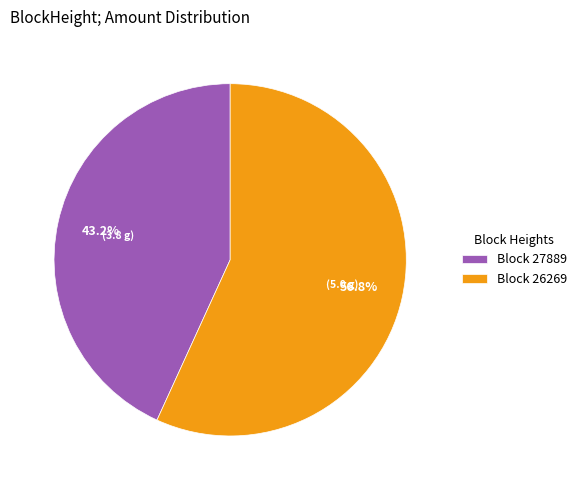

Rank the categories by value from lowest to highest.

Block 27889, Block 26269